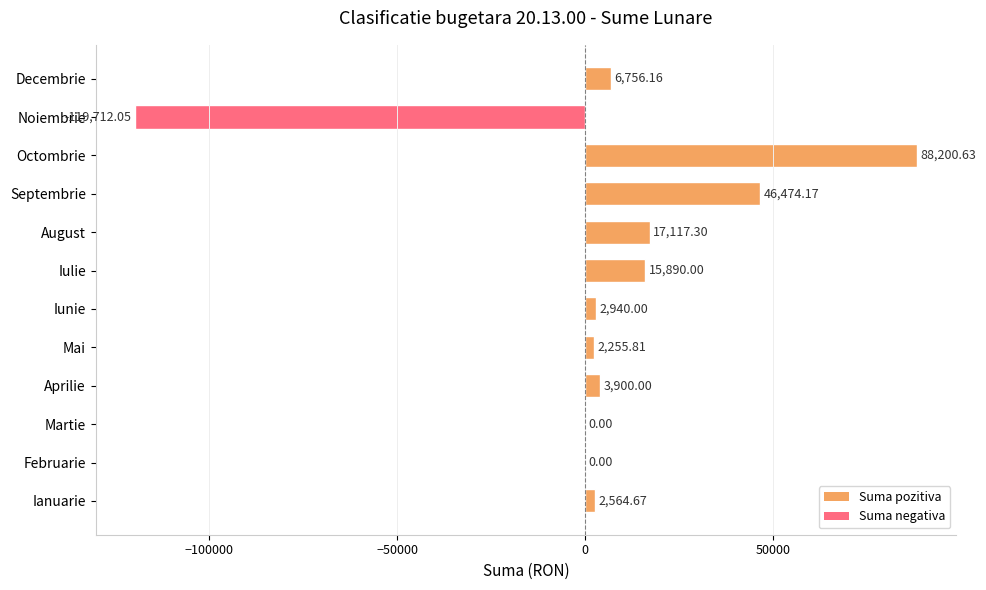

What is the ratio of the value at Septembrie to the value at Octombrie?

0.5